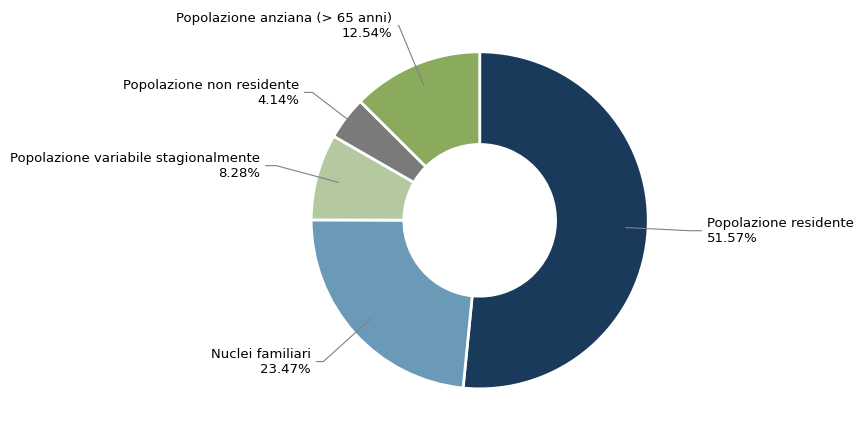

How many segments does this pie chart have?

5